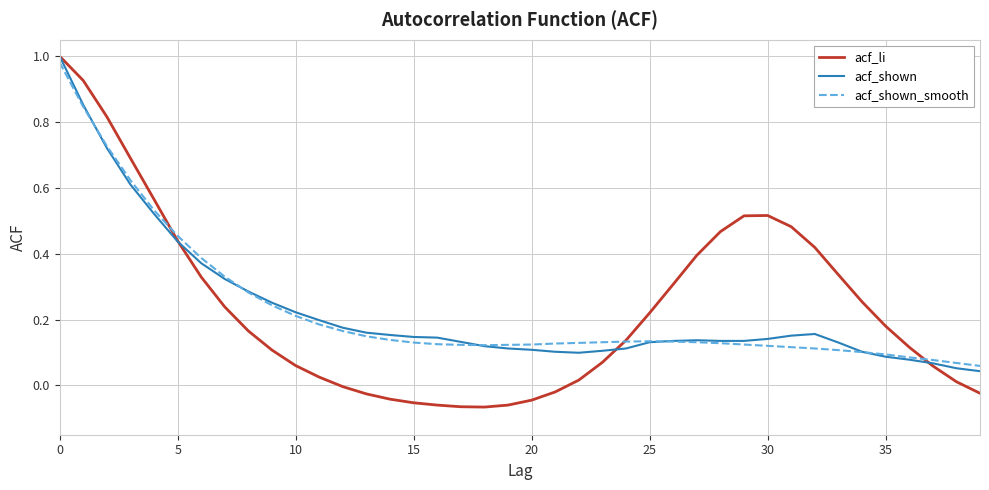

How many lines are shown in the chart?

3